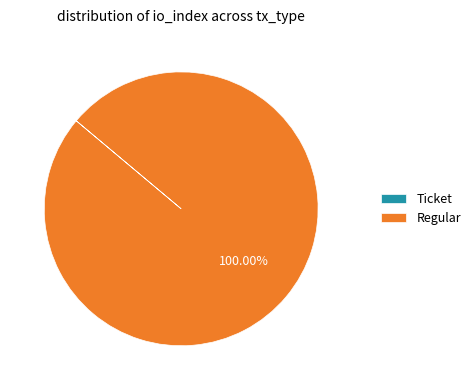

Is there any slice that represents more than half of the pie?

Yes